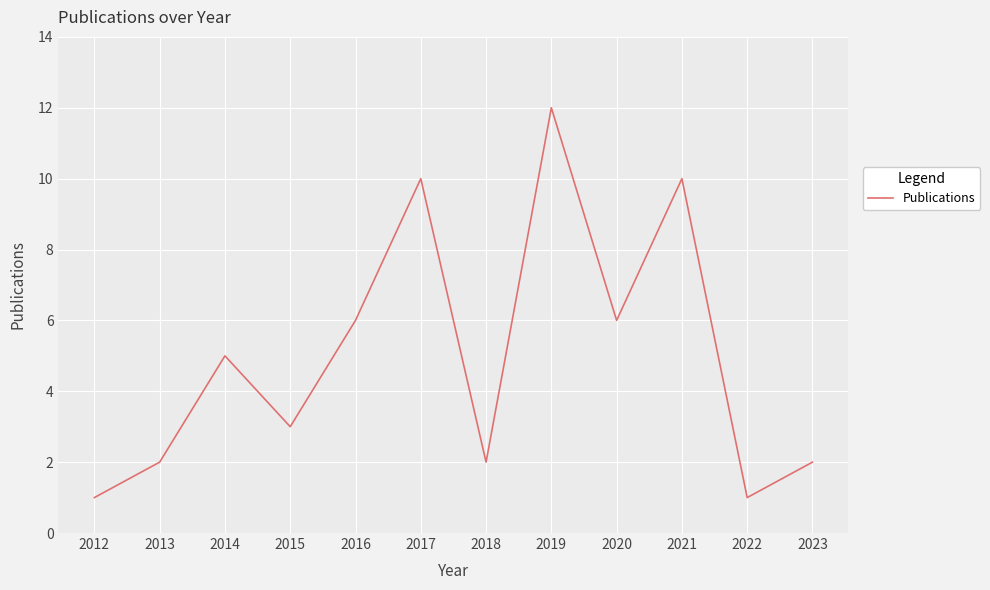

Where is the first local minimum?

2015